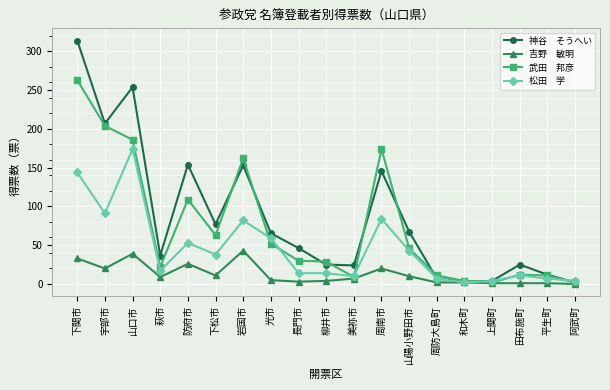

At which category is the sum across all series the highest?

下関市